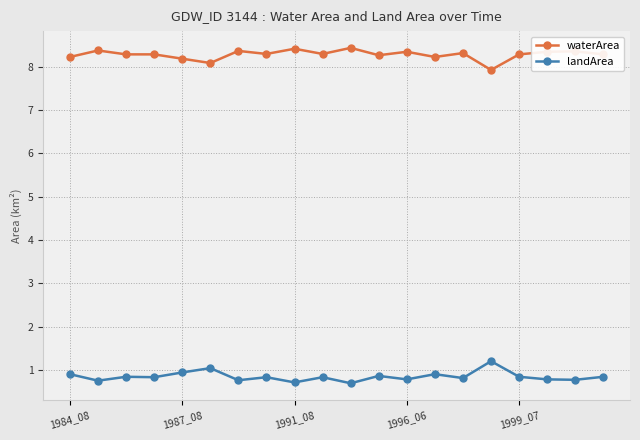

True or false: waterArea and landArea cross at least once.

False